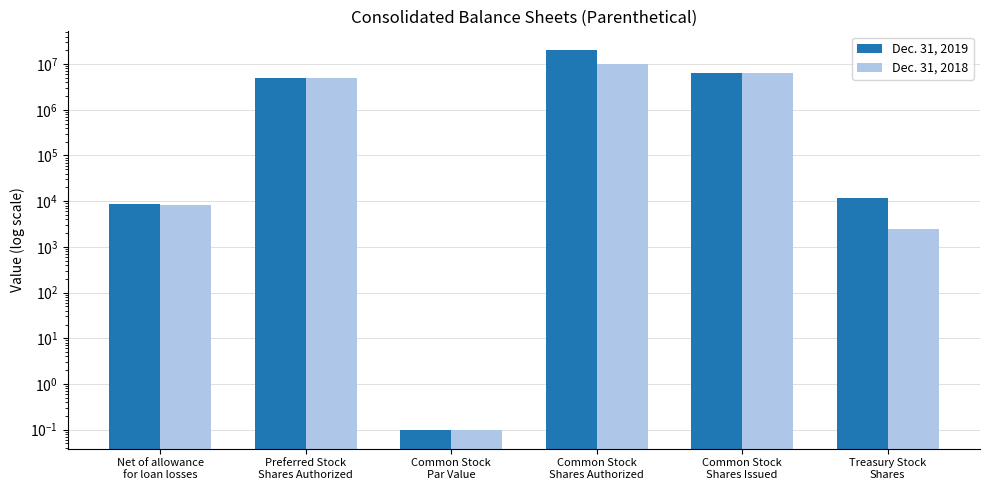

Which series has the largest total across all categories?

Dec. 31, 2019